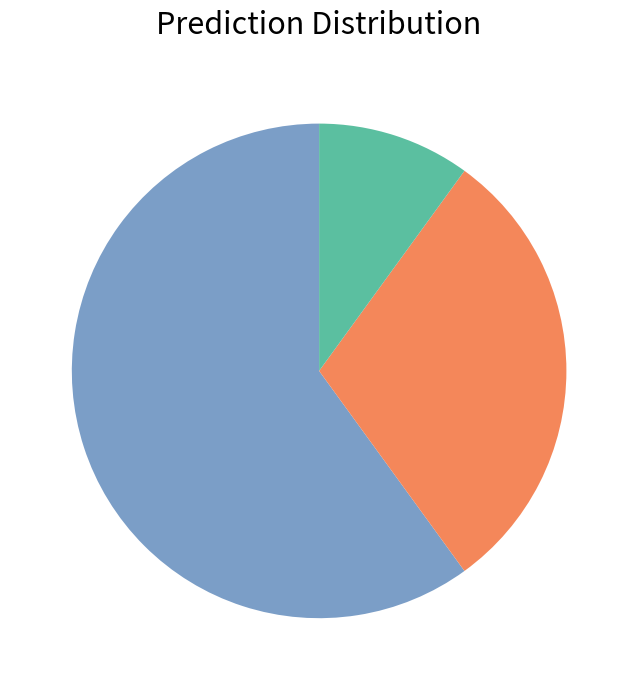

Does any single category account for the majority?

Yes